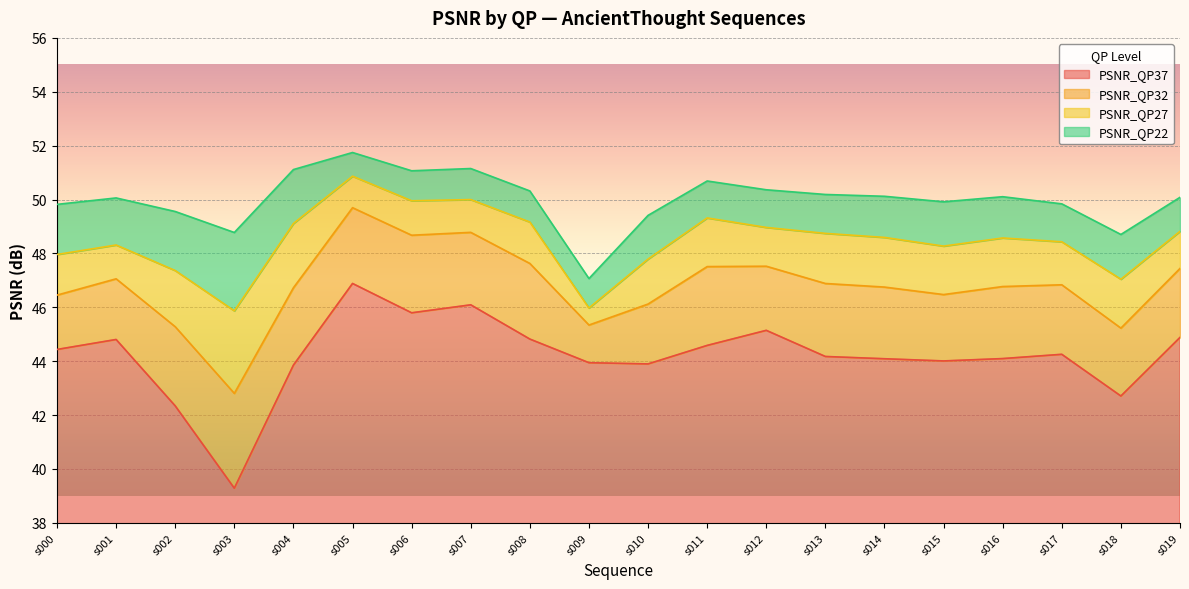

Which label corresponds to the largest value in the chart?

s005